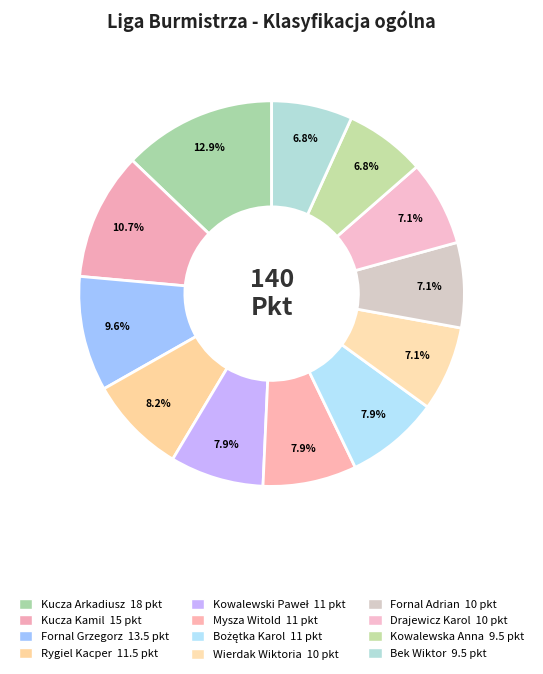

Between Wierdak Wiktoria and Bek Wiktor, which is larger?

Wierdak Wiktoria